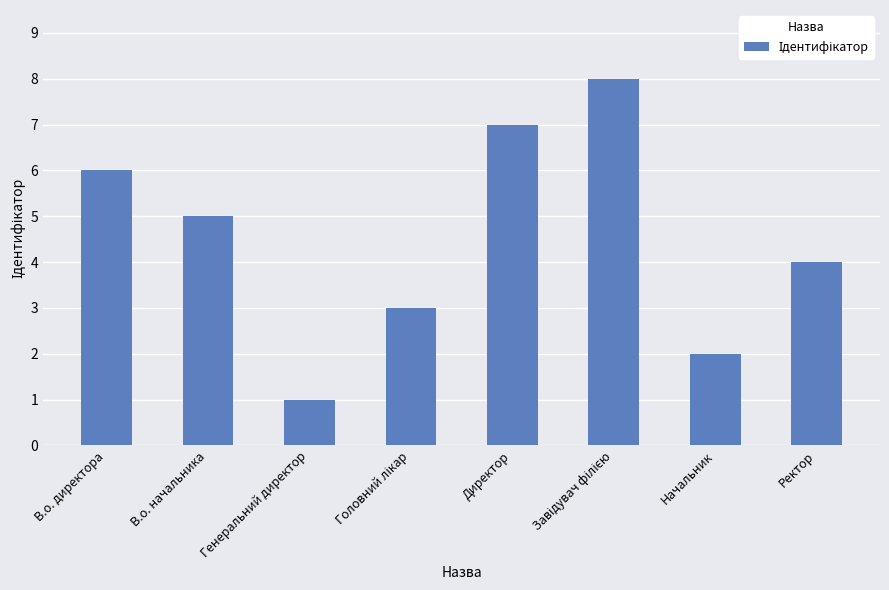

The chart shows a value of 7 at Ректор. True or false?

False